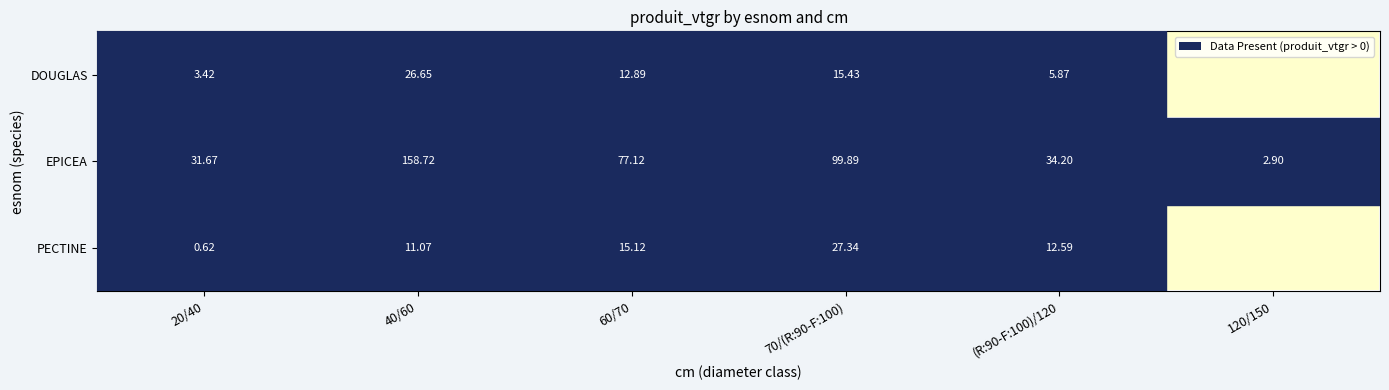

What is the difference between the highest and lowest values at 70/(R:90-F:100)?

84.5